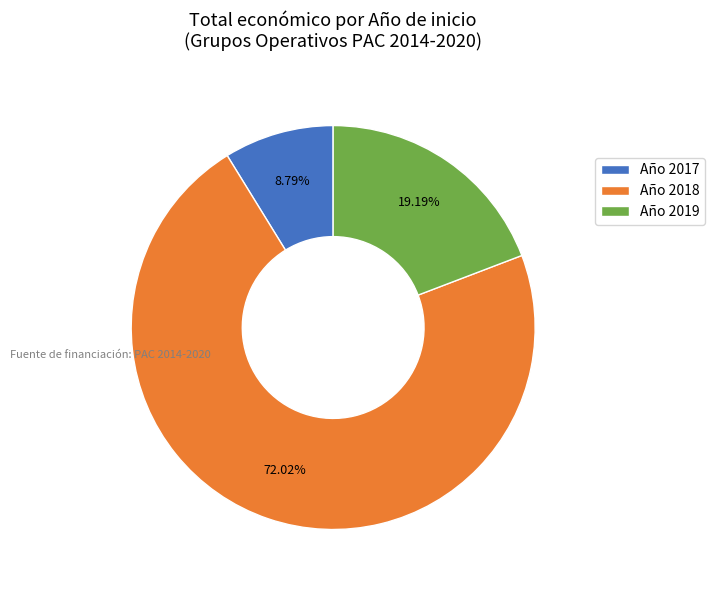

Which category has the smallest portion of the pie?

Año 2017